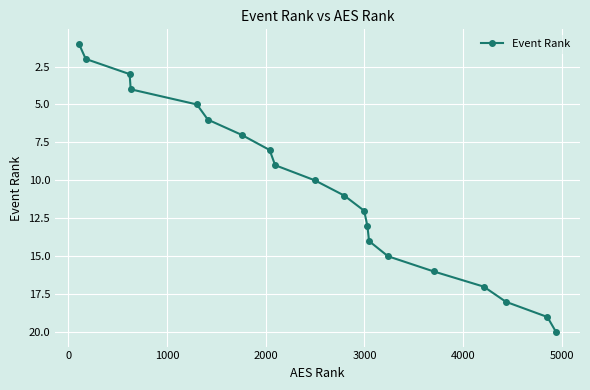

What is the difference between the maximum and minimum values?

19